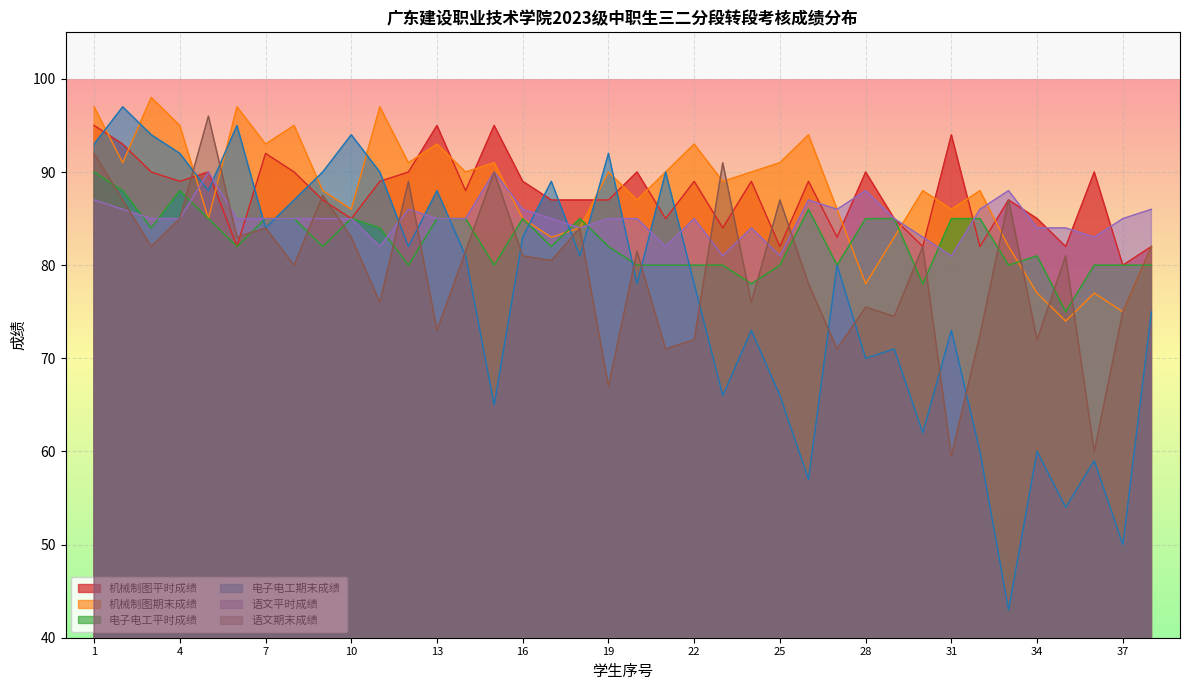

List the labels in order of 语文期末成绩 value, smallest first.

31, 36, 19, 21, 27, 22, 34, 32, 13, 29, 37, 28, 11, 24, 26, 8, 17, 16, 35, 14, 20, 3, 30, 38, 6, 10, 7, 18, 4, 2, 25, 33, 9, 12, 15, 23, 1, 5